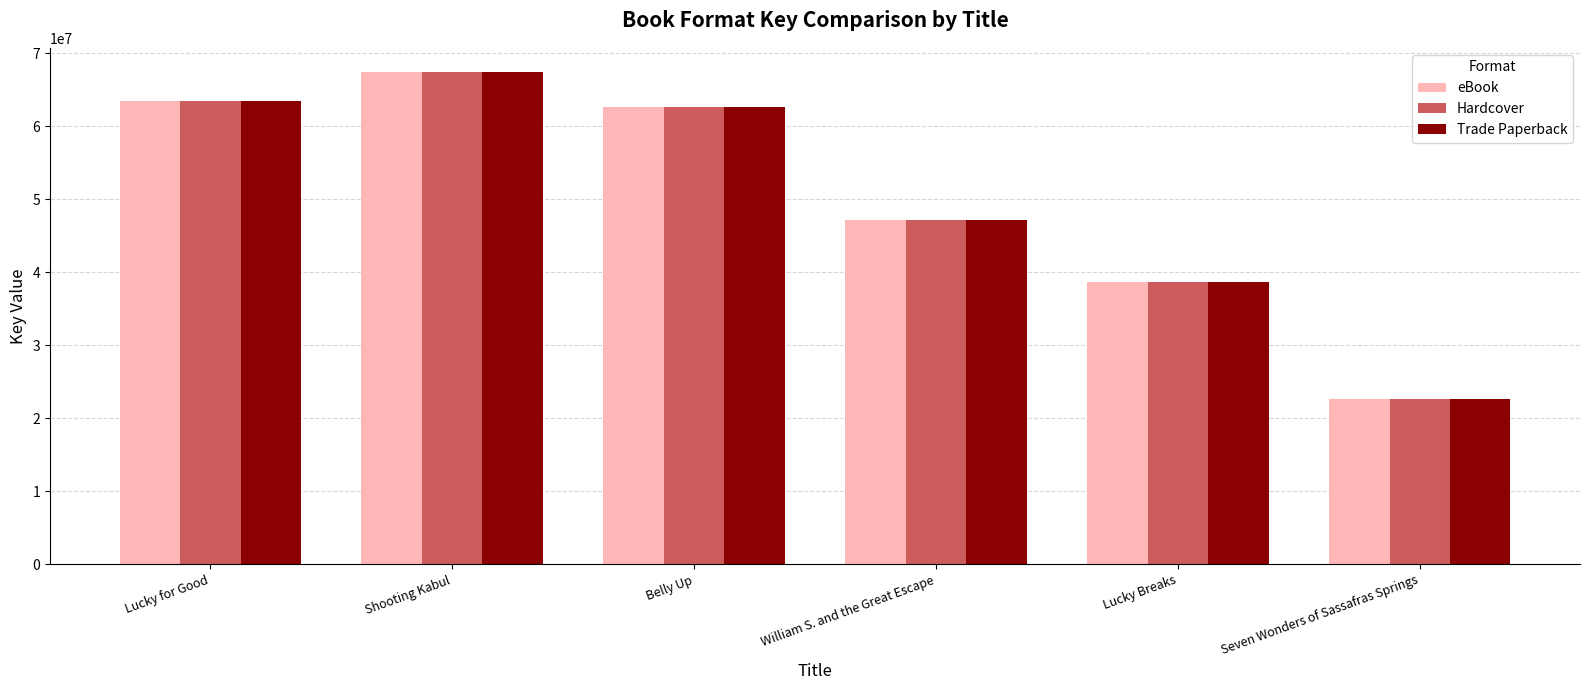

At which label does Hardcover reach its minimum?

Seven Wonders of Sassafras Springs